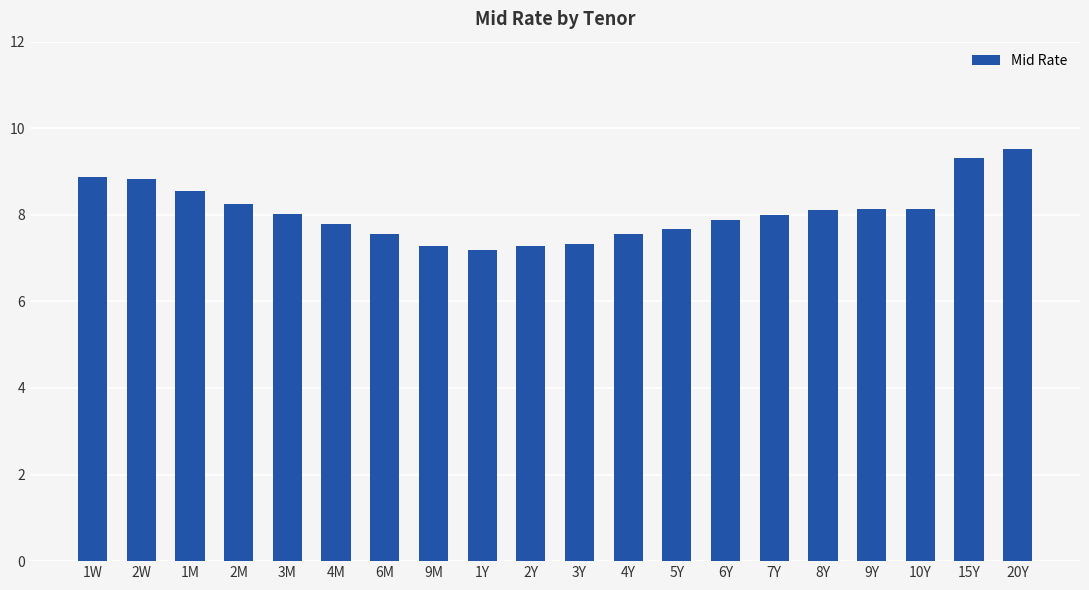

What is the average value?

8.1